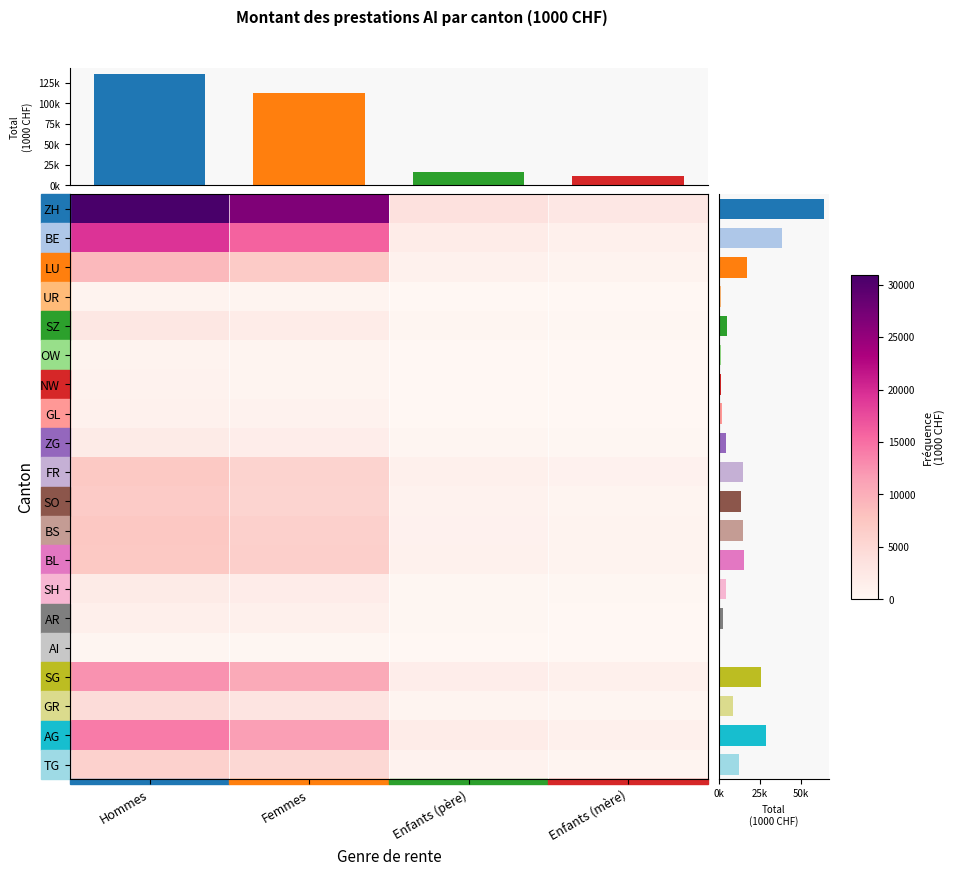

What is the sum of the ZH values at Enfants (mère) and Femmes?

29194